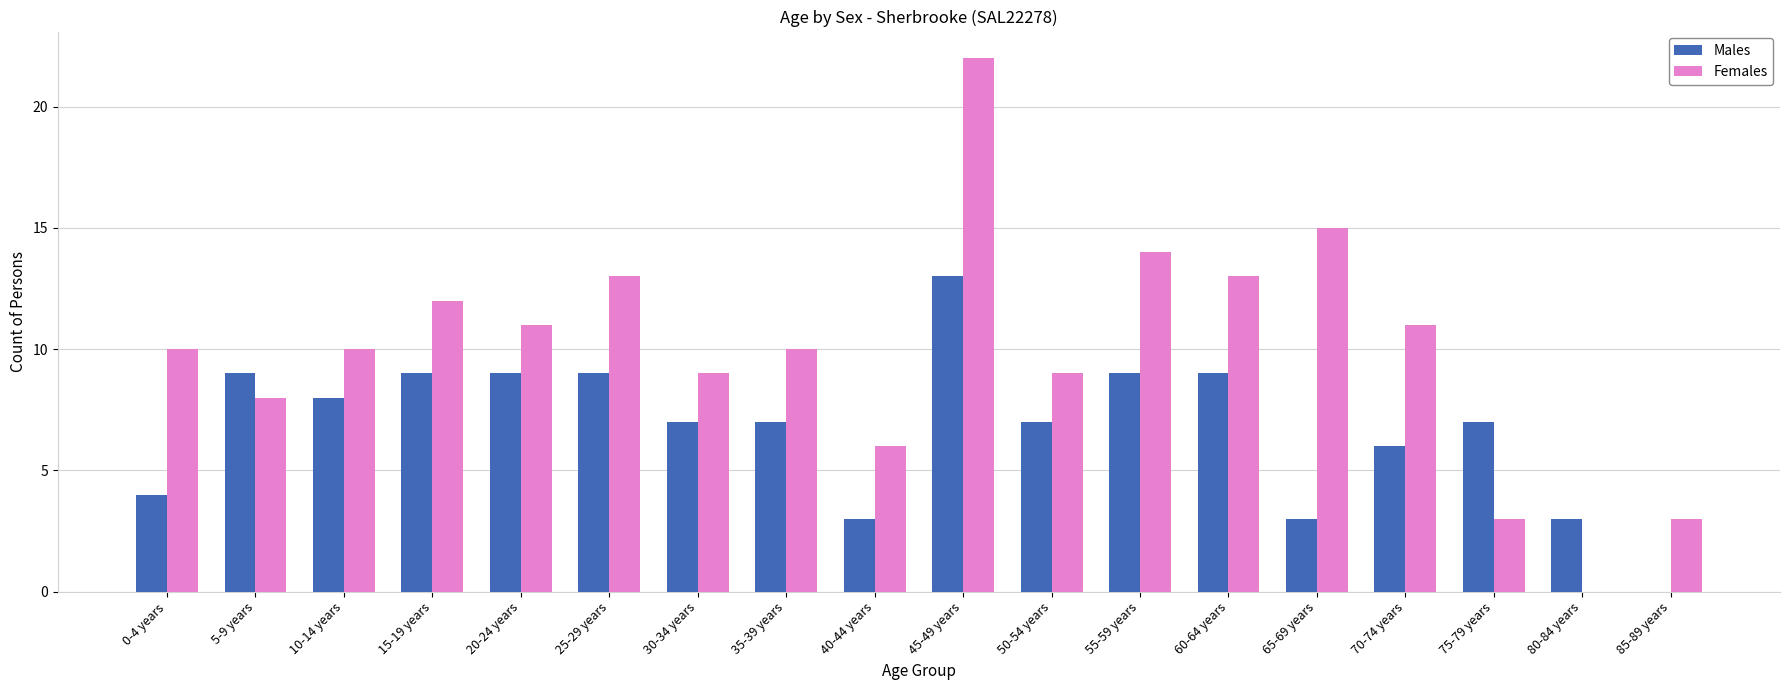

True or false: Males has a value of 9 at 25-29 years.

True